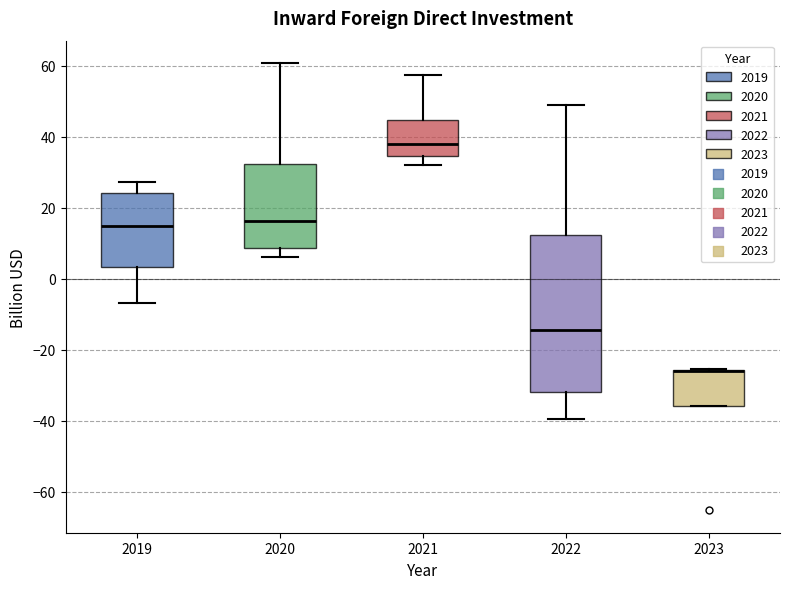

Comparing the boxes themselves (not the whiskers), which one is the tallest?

2022